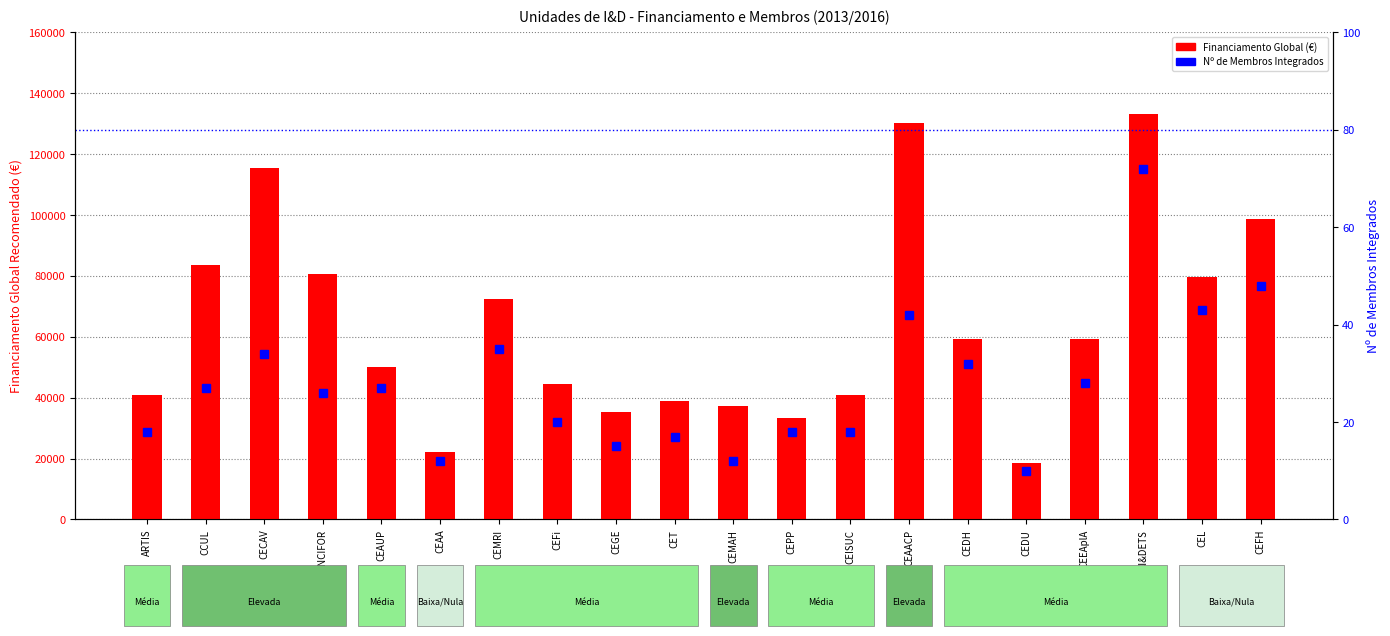

Which label corresponds to the smallest value in the chart?

CEDU